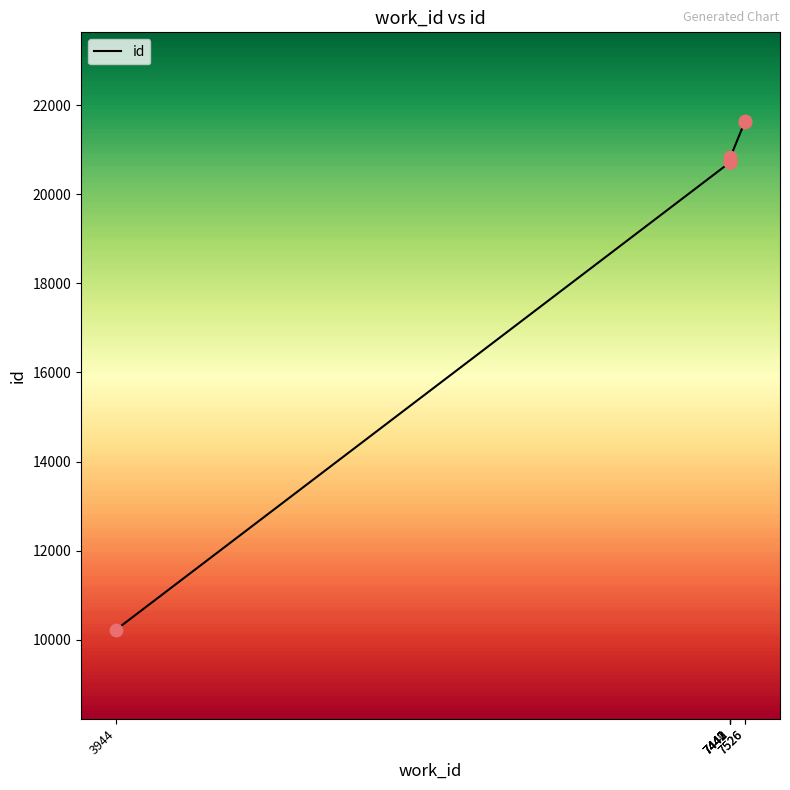

What is the change in value from 3944 to 7441?

+10489